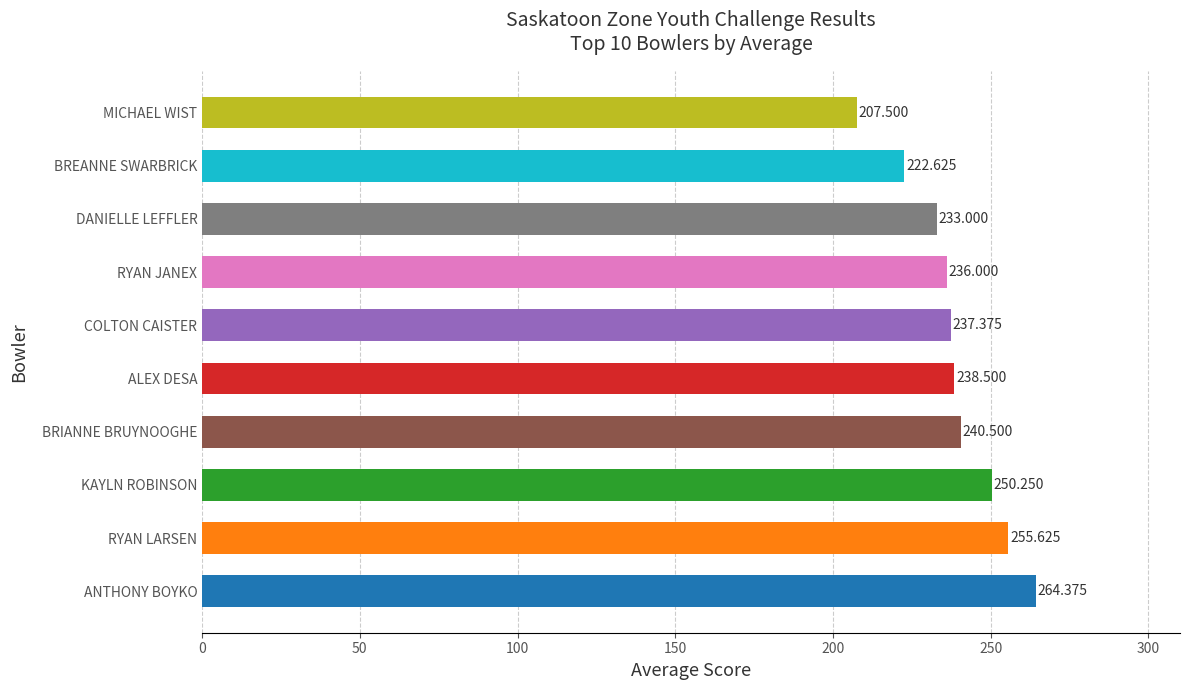

Between ALEX DESA and DANIELLE LEFFLER, which is larger?

ALEX DESA